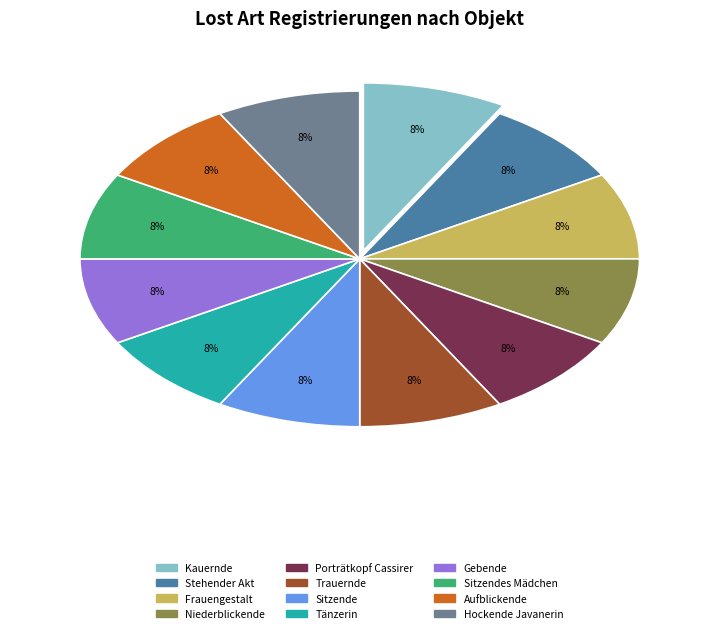

How many segments does this pie chart have?

12